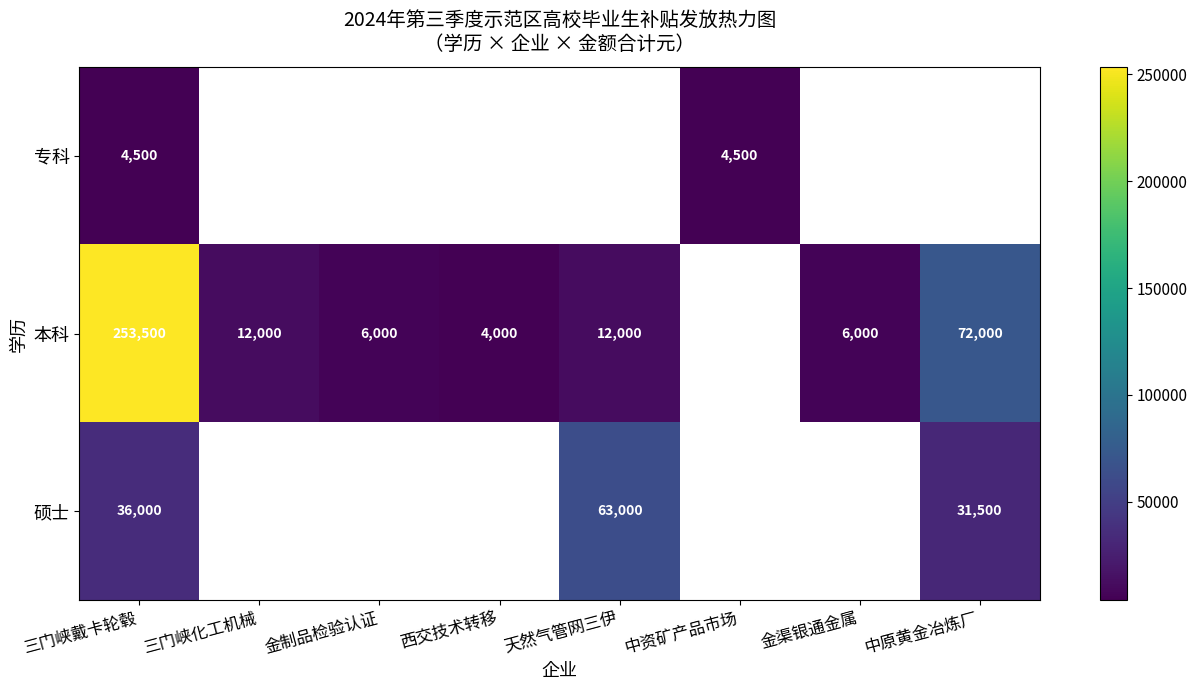

How many data points does each series have?

8